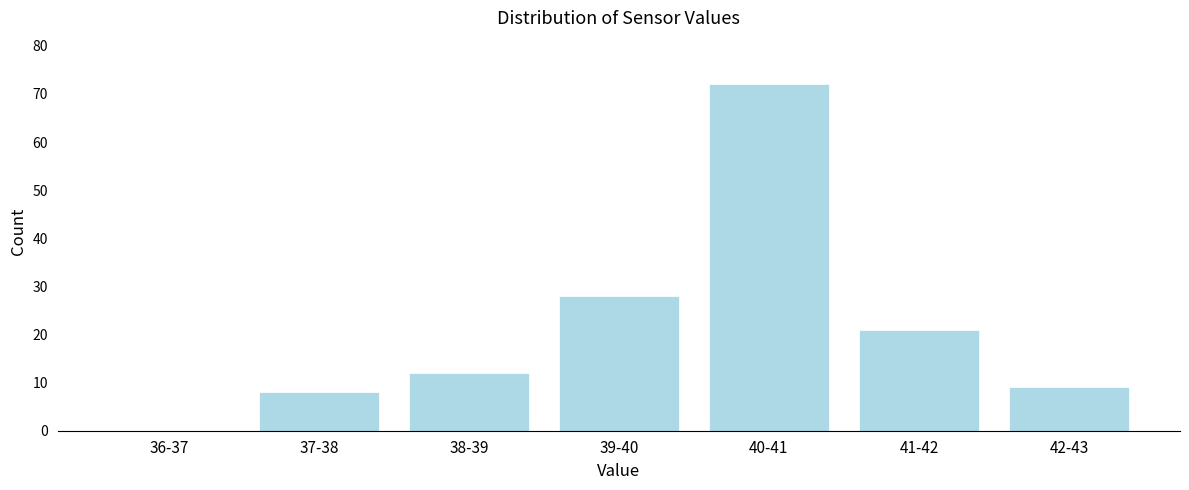

Reading left to right, what are all the values shown in this chart?

36-37=0	37-38=8	38-39=12	39-40=28	40-41=72	41-42=21	42-43=9